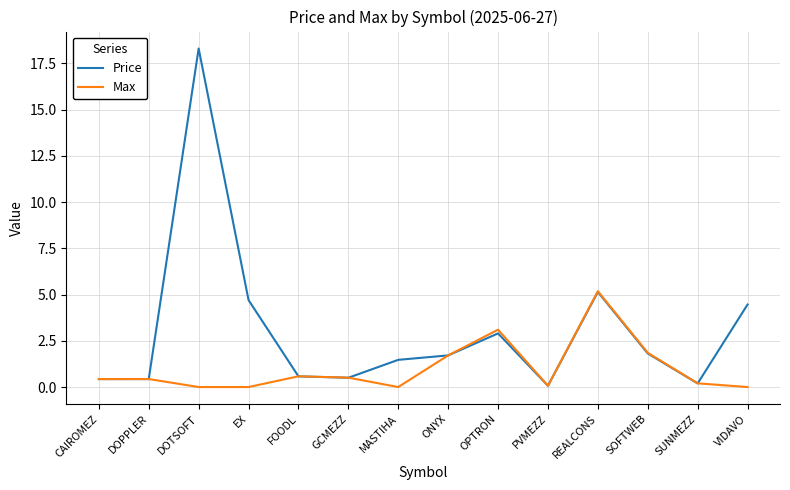

How many series are shown in this chart?

2